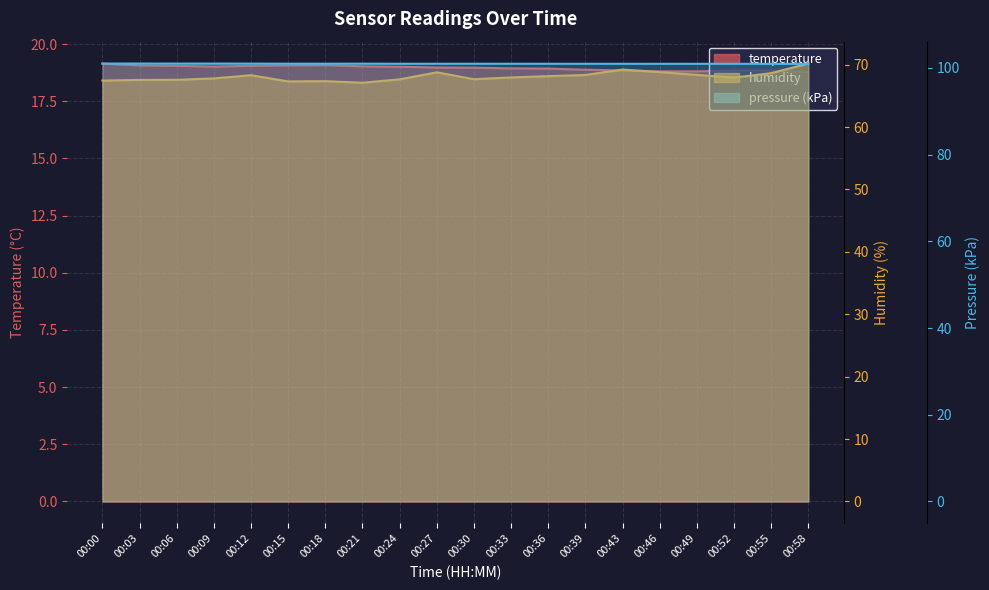

How many interior local peaks does the humidity series have?

4